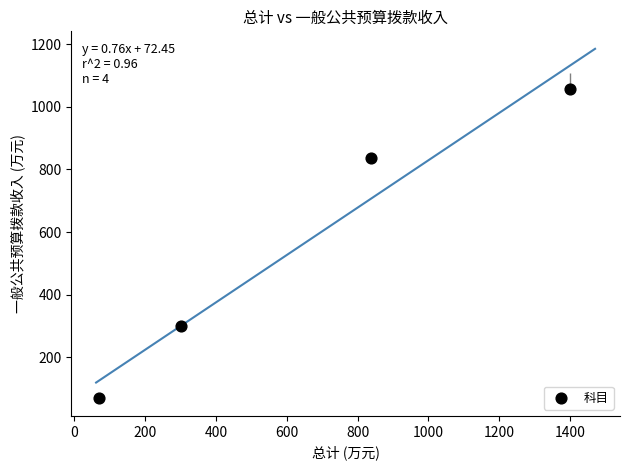

What Y value in the scatter plot is closest to 562?

300.0